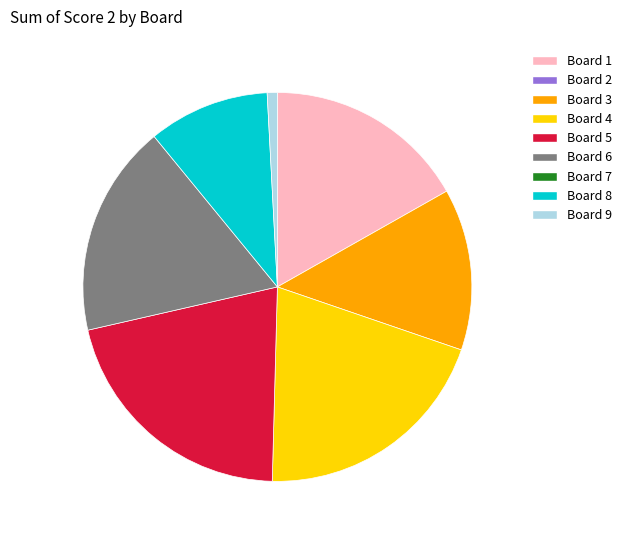

Is there any slice that represents more than half of the pie?

No